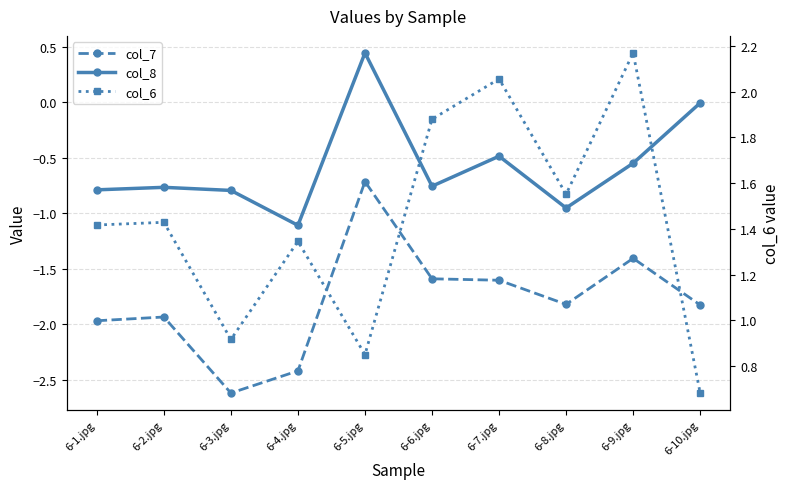

List the labels in order of col_8 value, largest first.

6-5.jpg, 6-10.jpg, 6-7.jpg, 6-9.jpg, 6-6.jpg, 6-2.jpg, 6-1.jpg, 6-3.jpg, 6-8.jpg, 6-4.jpg